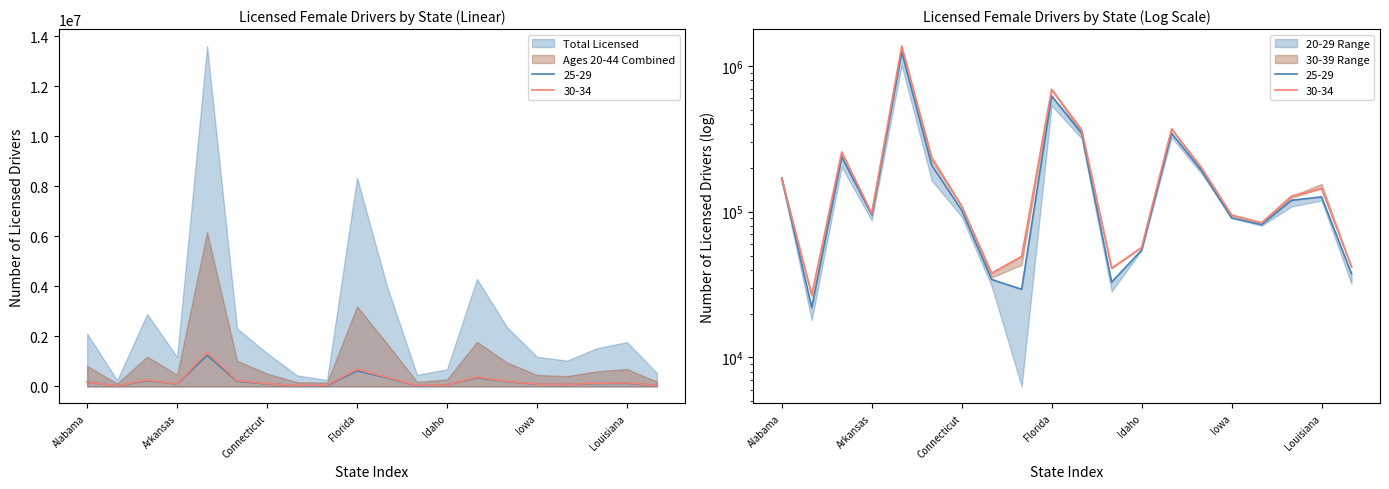

What is the difference between the maximum and minimum values in the 20-24 series?

1226034